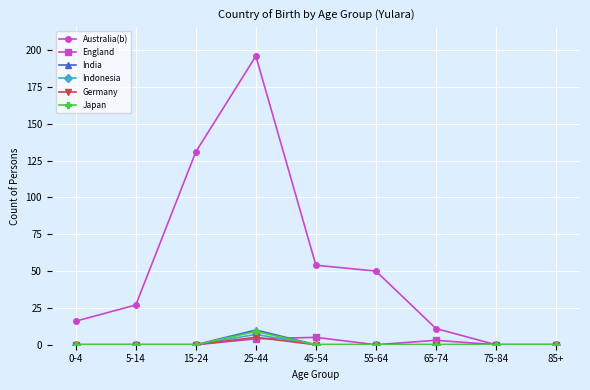

Is it true that Japan equals 0 at 15-24?

True